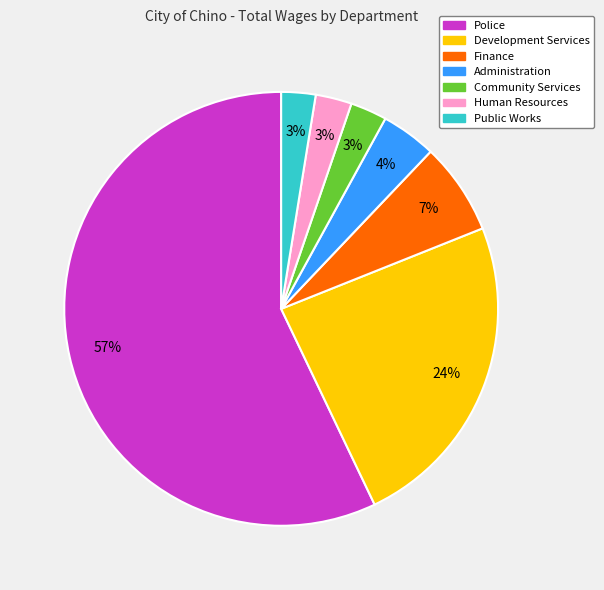

To the nearest percent, what is the combined percentage of Public Works and Administration?

7%